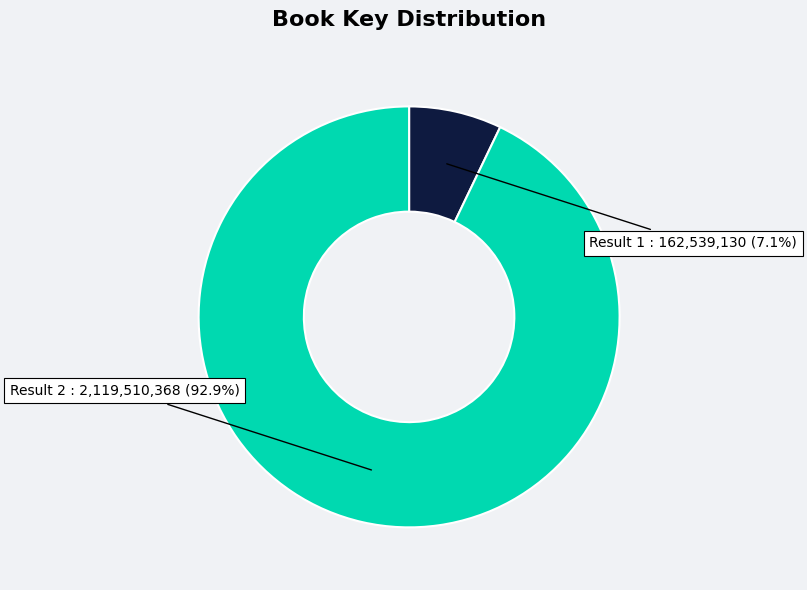

How many segments does this pie chart have?

2